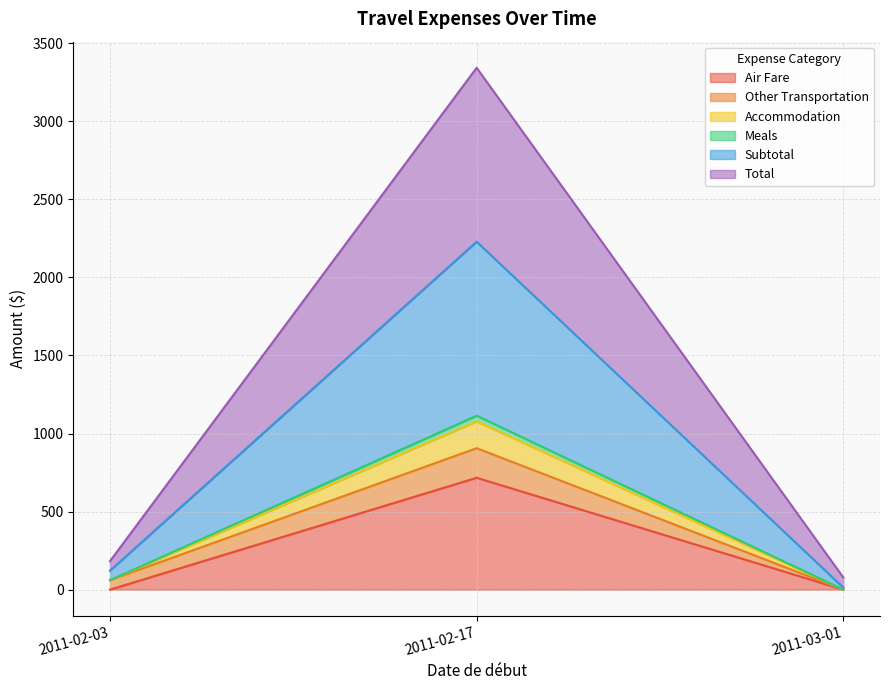

The value of Air Fare at 2011-02-03 is -388.0. True or false?

False